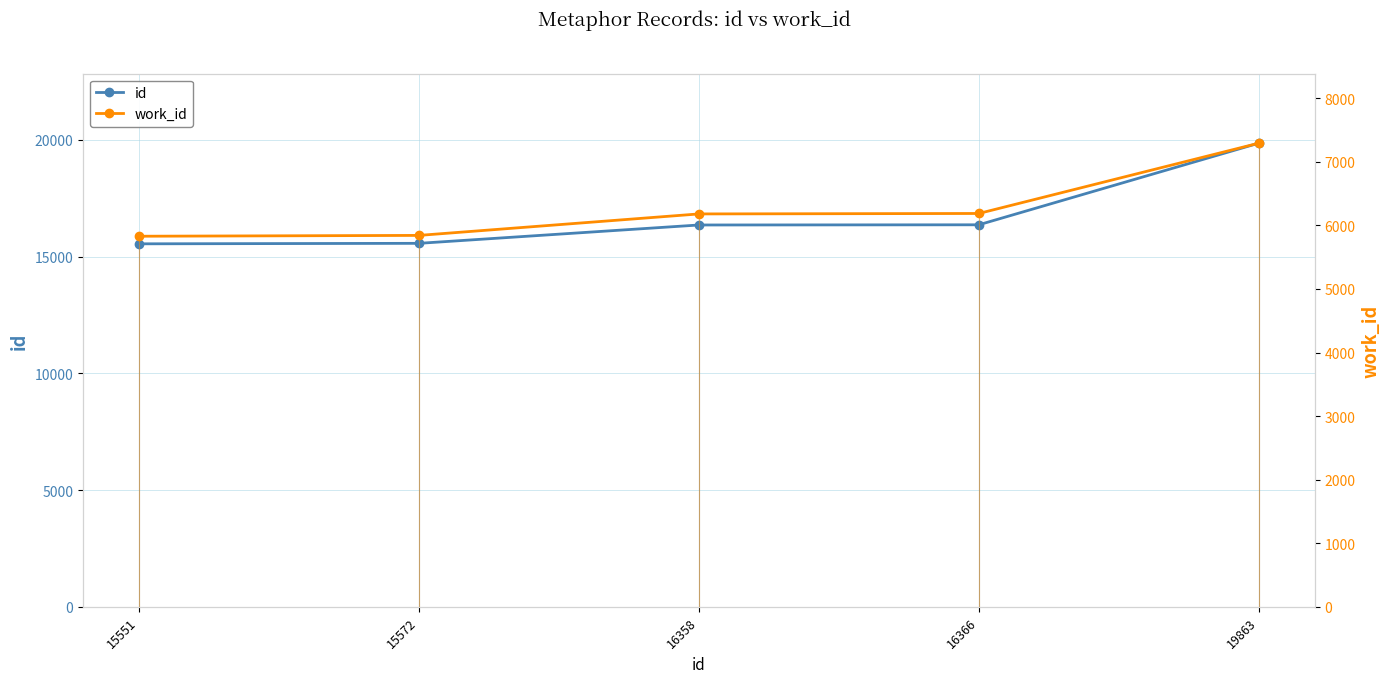

What is the difference between the highest and lowest values at 16366?

10178